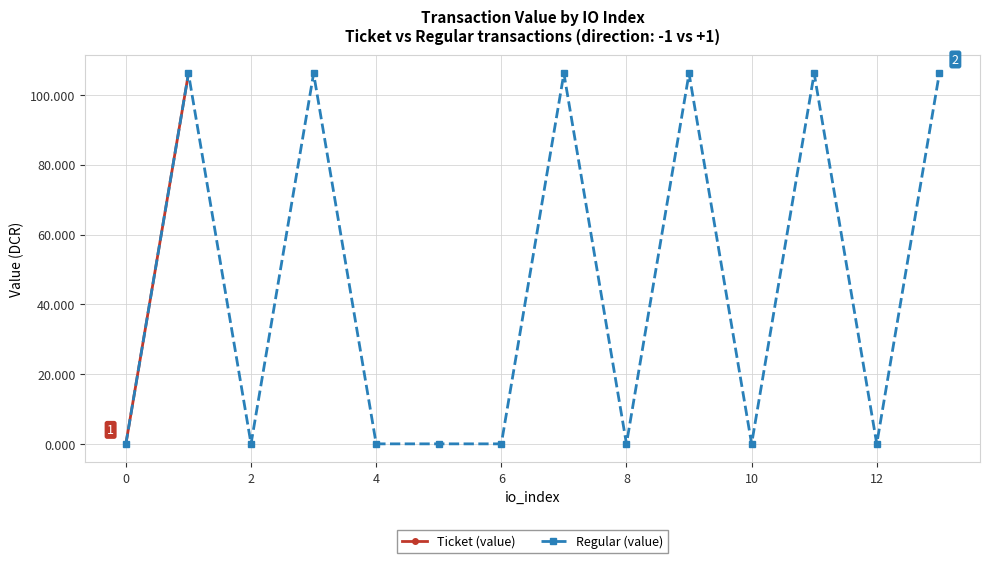

True or false: Regular (value) has more than 0 interior local peaks.

True